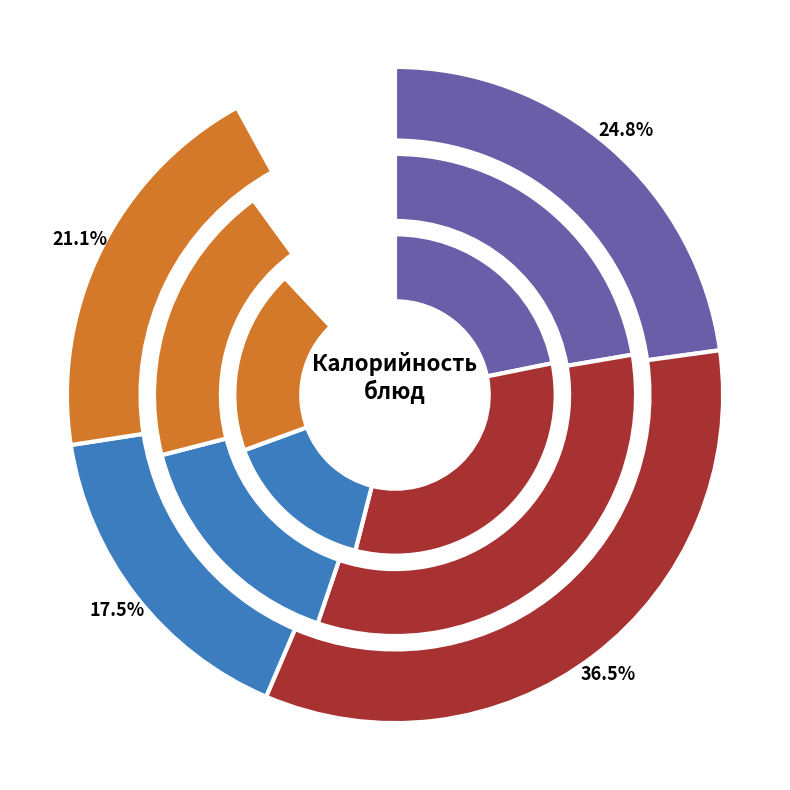

What percentage is the Хлеб ржаной slice, to the nearest percent?

21%